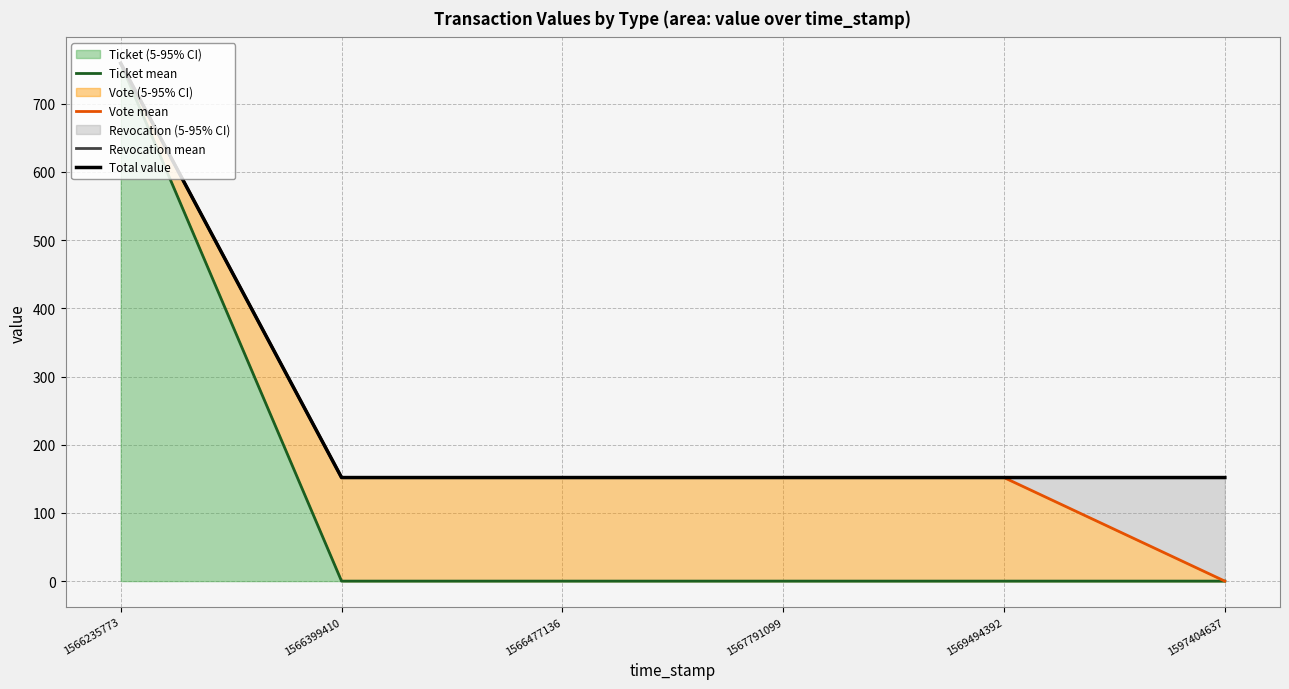

Reading left to right, transcribe all the data shown in this chart.

Ticket mean: 759.3	0.0	0.0	0.0	0.0	0.0
Vote mean: 759.3	151.9	151.9	151.9	151.9	0.0
Revocation mean: 759.3	151.9	151.9	151.9	151.9	151.9
Total value: 759.3	151.9	151.9	151.9	151.9	151.9